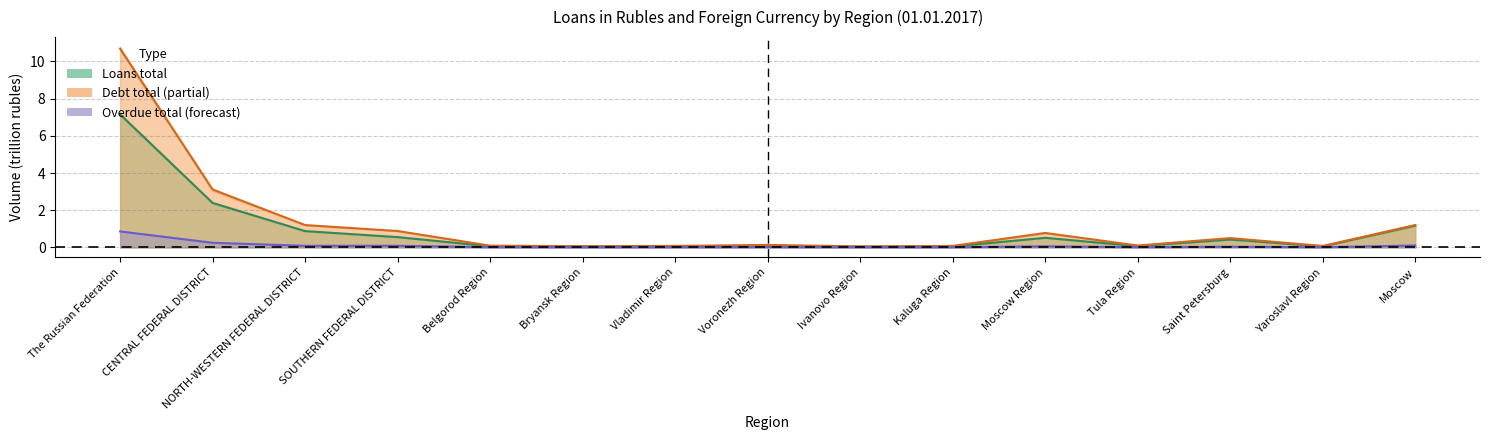

What is the spread (max minus min) of values at Belgorod Region?

0.1